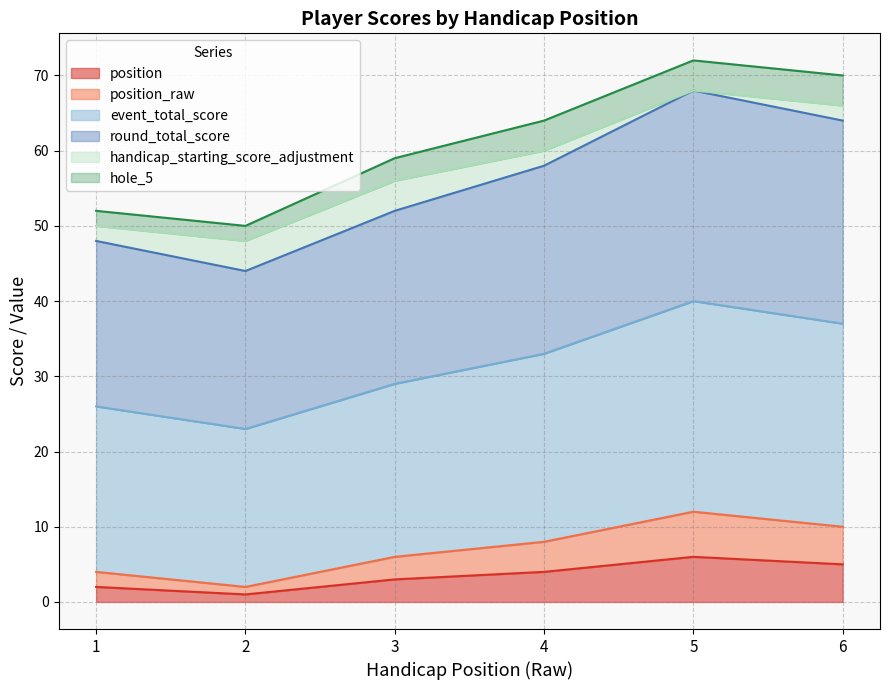

Where does the position_raw series first go above 8?

5